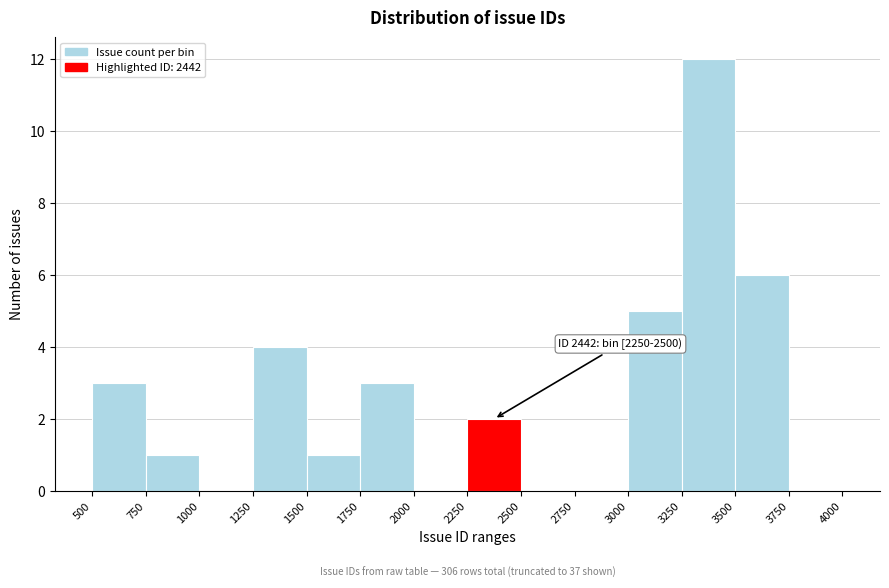

Which range on the x-axis has the tallest bar?

3250 to 3500